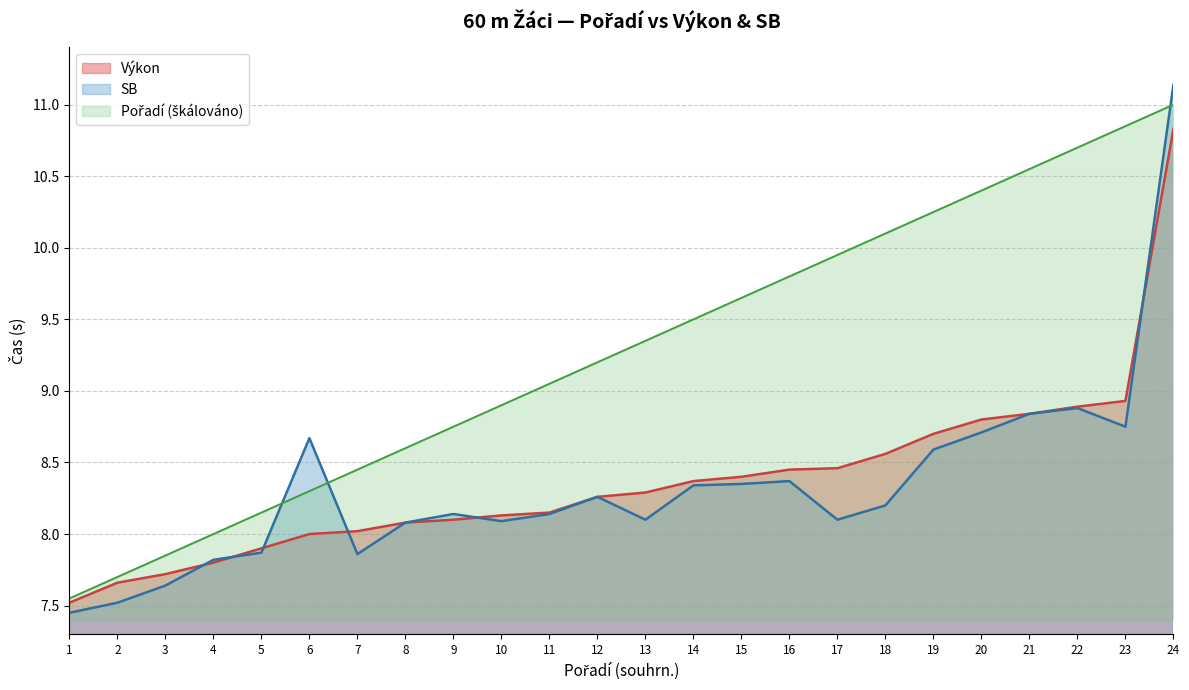

True or false: Výkon has a value of 1.9 at 23.

False